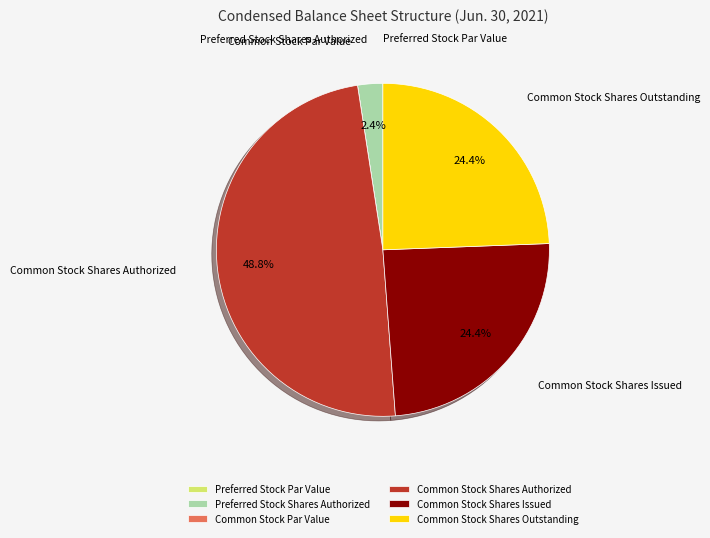

What percentage is the Common Stock Shares Authorized slice, to the nearest percent?

49%